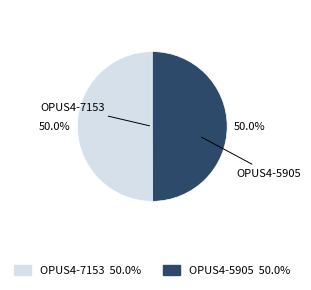

True or false: OPUS4-5905 accounts for 50% of the total.

True